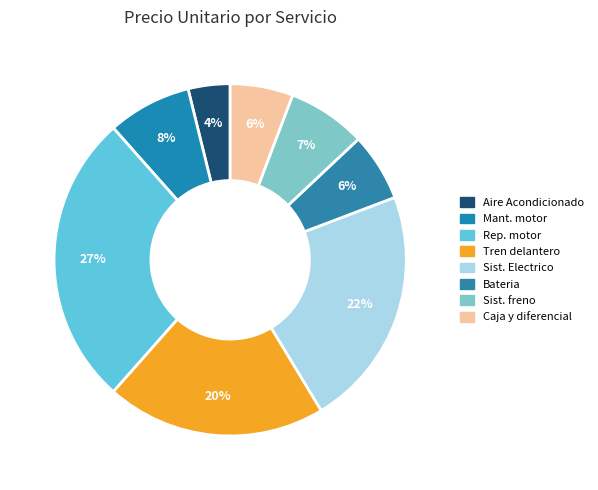

How many segments does this pie chart have?

8